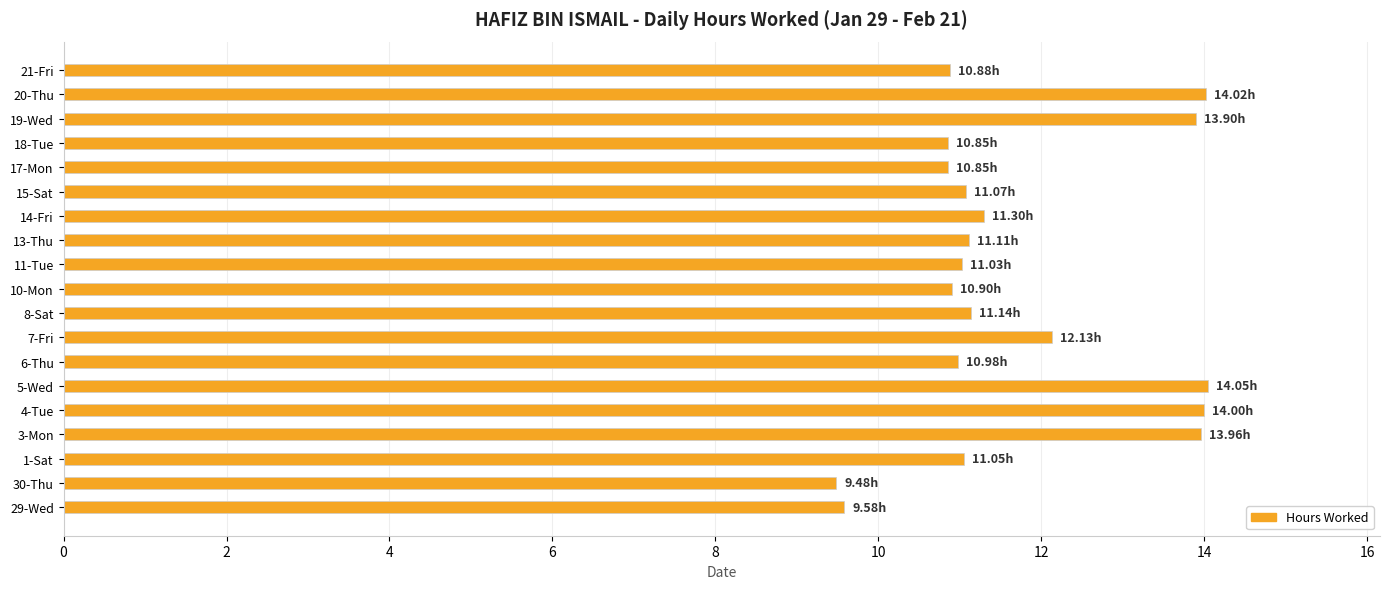

What is the difference between the values at 7-Fri and 14-Fri?

0.8